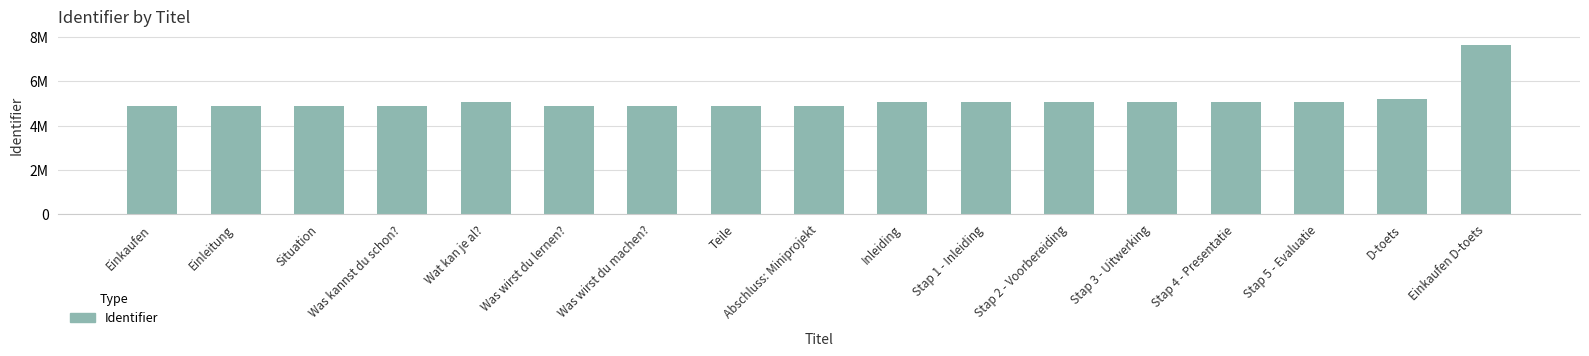

What is the label of the 4th bar from the right?

Stap 4 - Presentatie